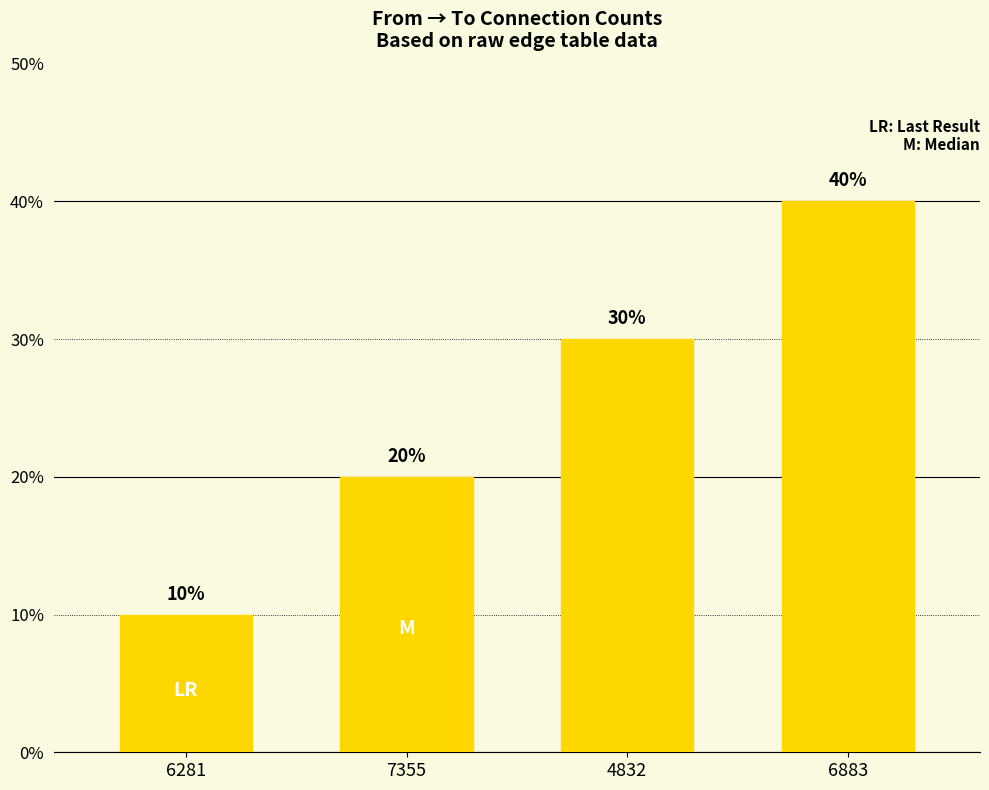

Is it true that the value at 6281 is 10?

True